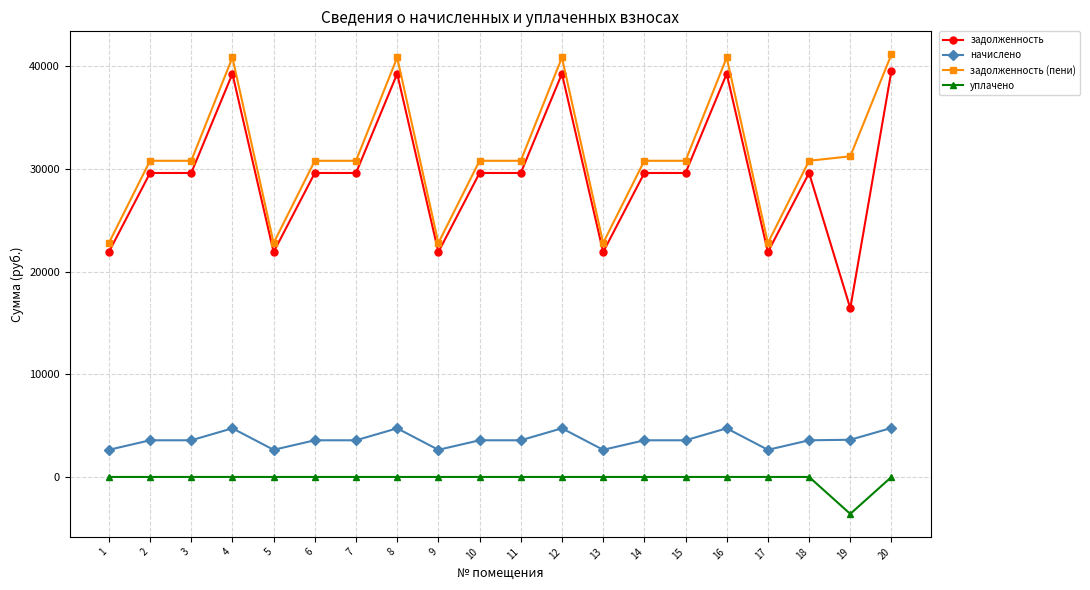

What is the lowest value of the начислено series?

2642.4